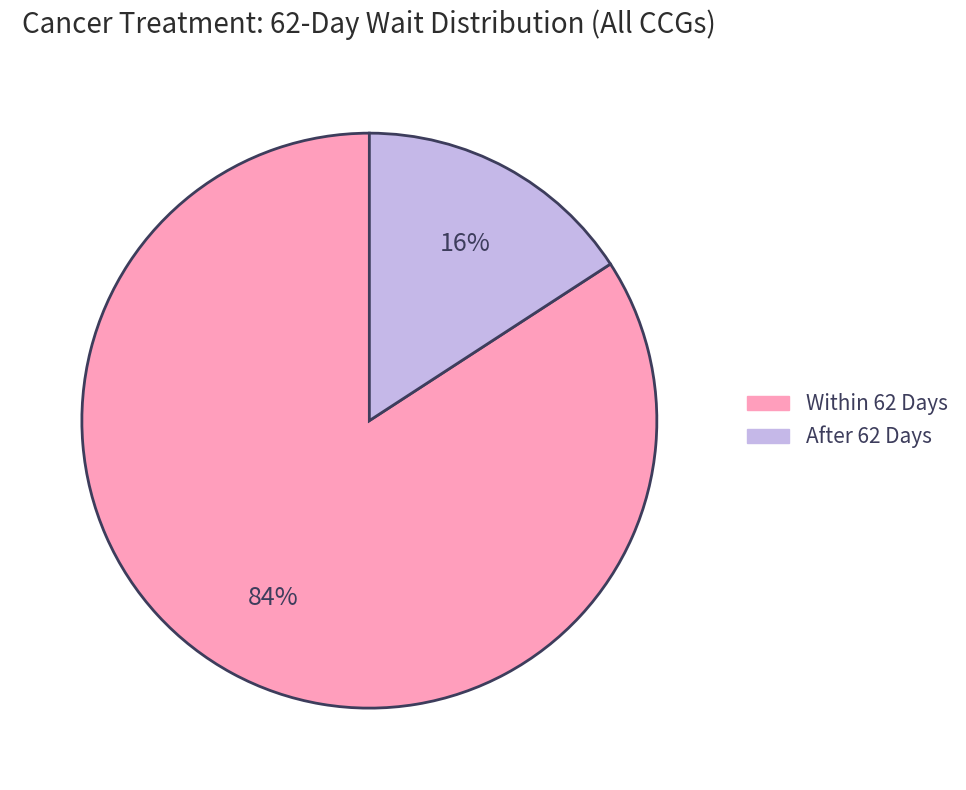

Do After 62 Days and Within 62 Days together represent more than half of the pie?

Yes